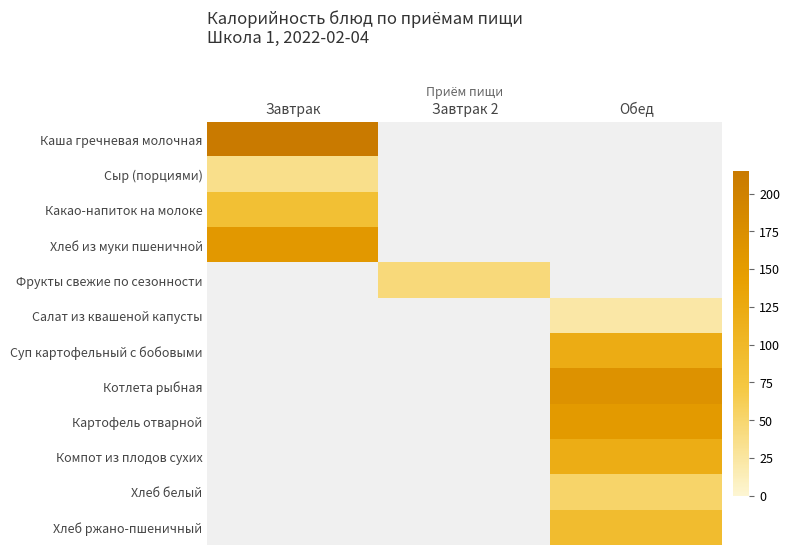

Where does the Фрукты свежие по сезонности series first go above 44?

Завтрак 2